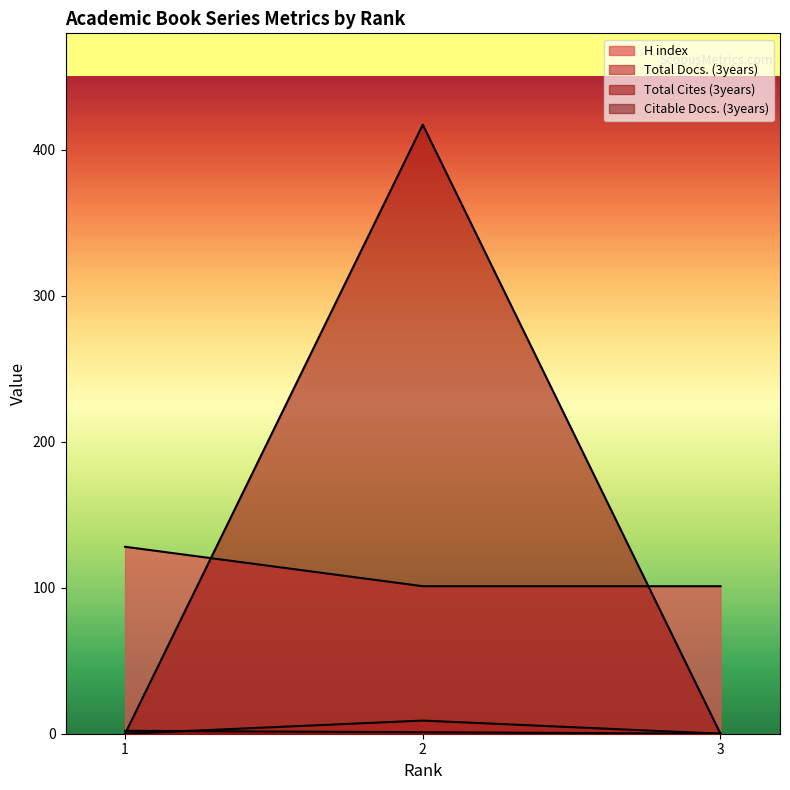

How many data points does each series have?

3